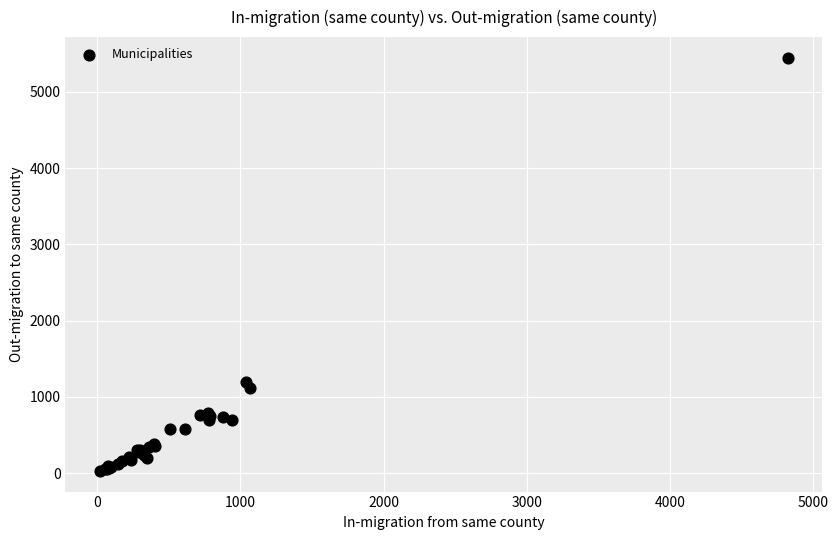

What Y value in the scatter plot is closest to 2738?

1198